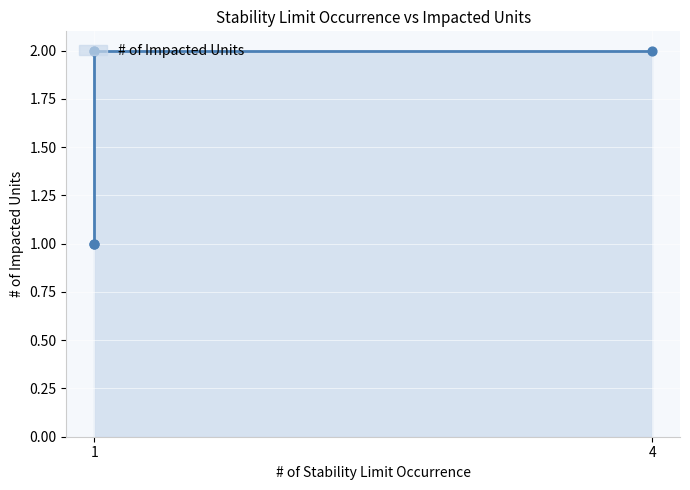

What is the change in value from 1 to 1?

-1